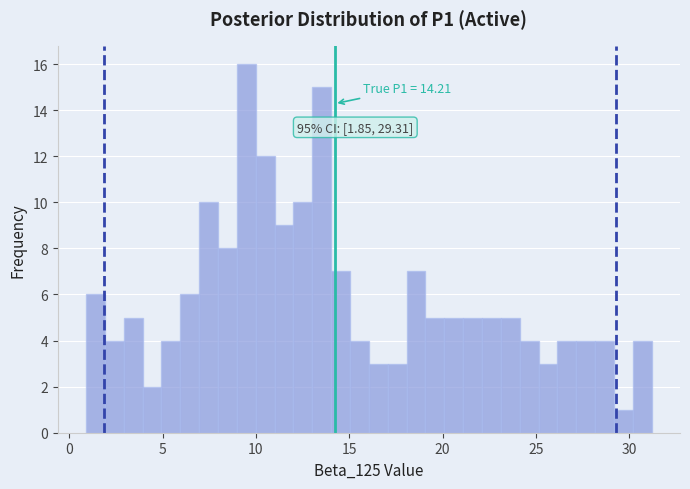

Read against the x-axis, roughly where is the centre of the tallest bar?

9.5